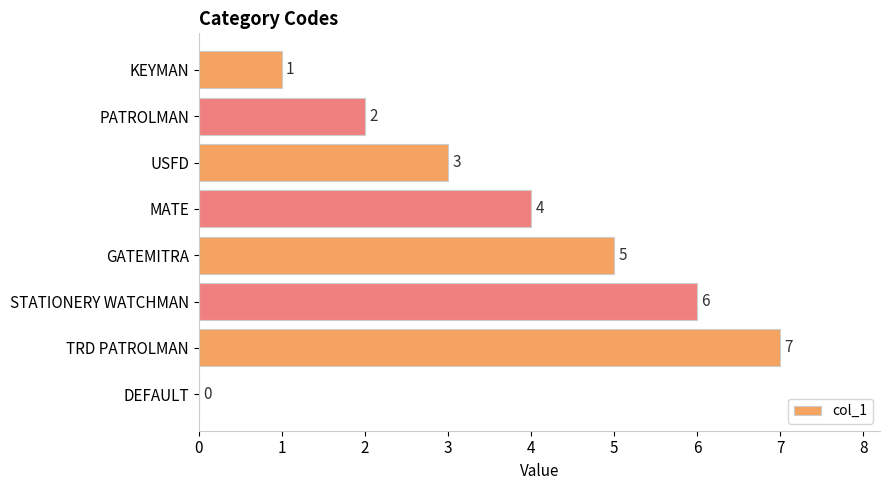

At which category does the chart reach its peak across all series?

TRD PATROLMAN